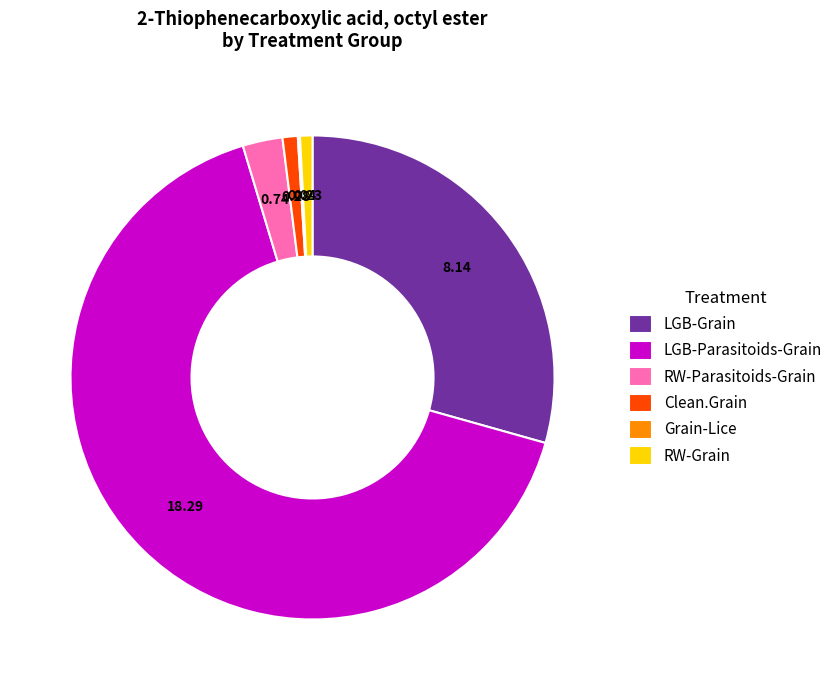

What is the ratio of the value at LGB-Parasitoids-Grain to the value at LGB-Grain?

2.2